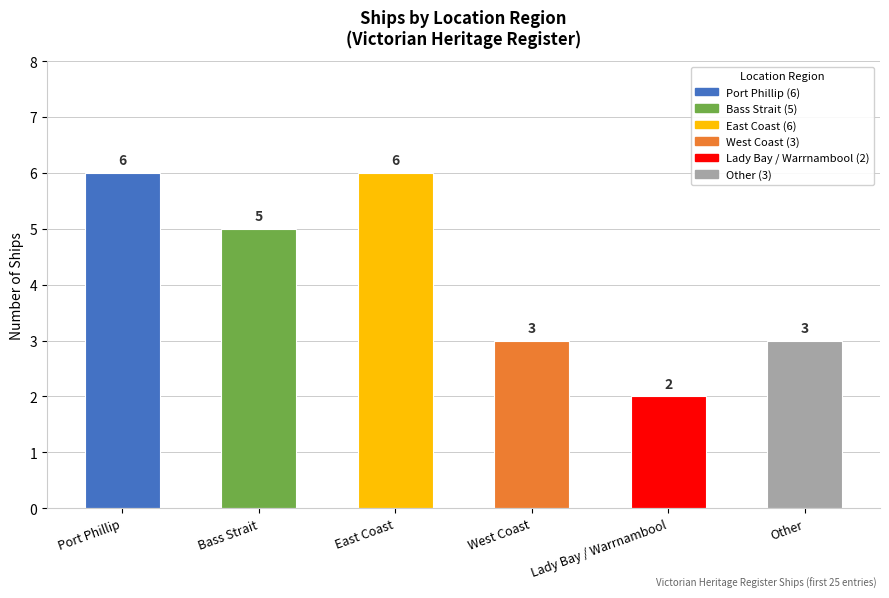

The chart shows a value of 3 at Lady Bay / Warrnambool. True or false?

False